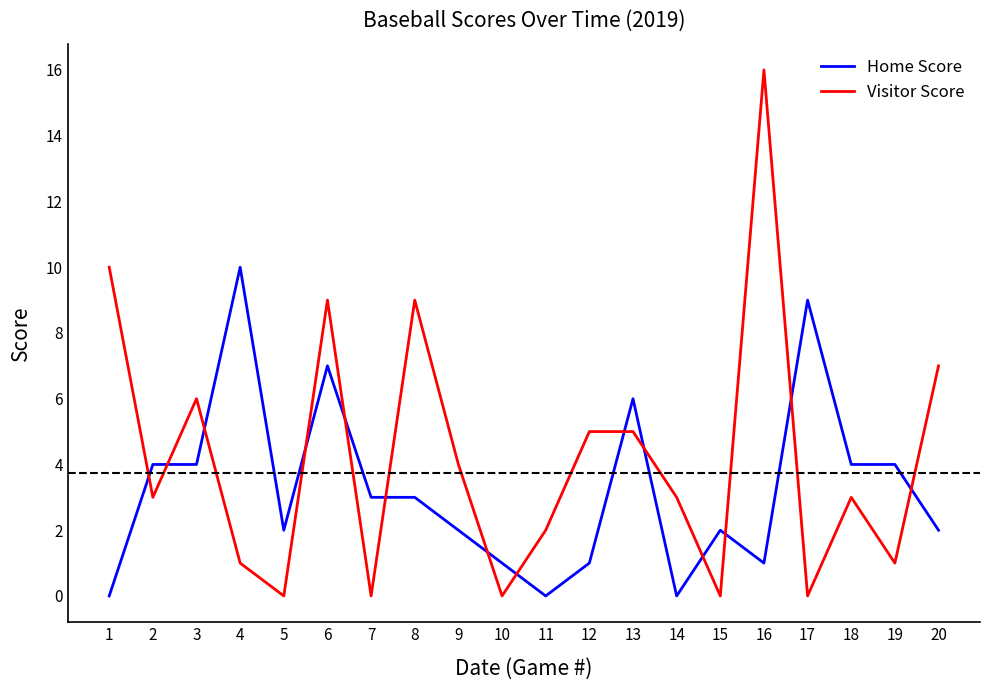

True or false: Visitor Score and Home Score intersect in this chart.

True